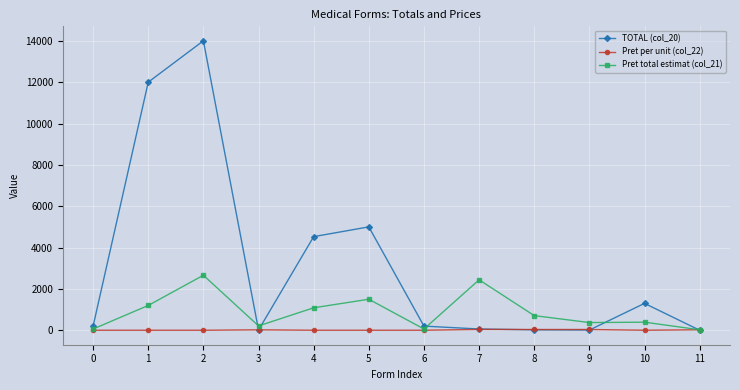

Is it true that Pret total estimat (col_21) equals 616.7 at 4?

False